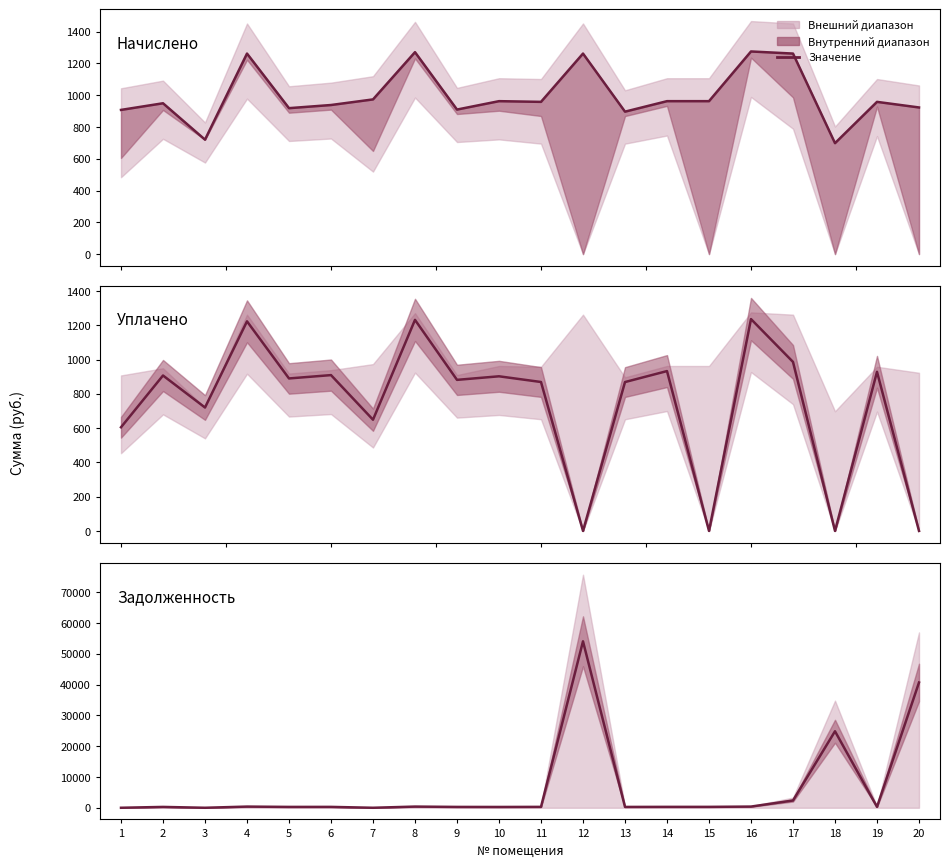

The value of Начислено at 18 is 698.0. True or false?

True